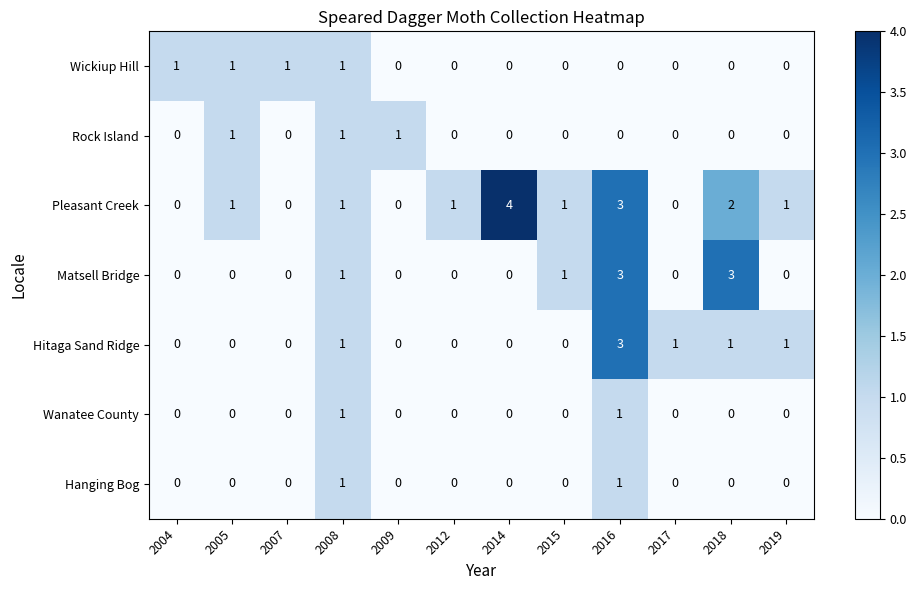

How many distinct data groups are displayed?

7